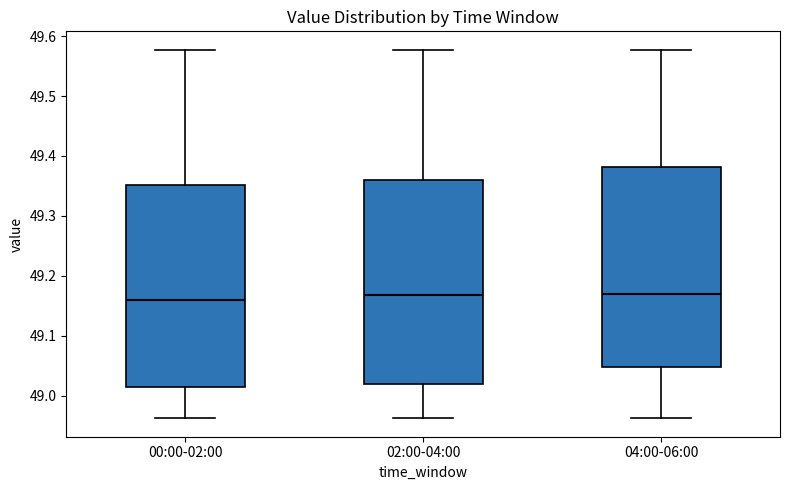

Where does the upper whisker of the box for 04:00-06:00 end on the y-axis? The values are not printed on the chart, so give them approximately, as read against the axis.

49.58